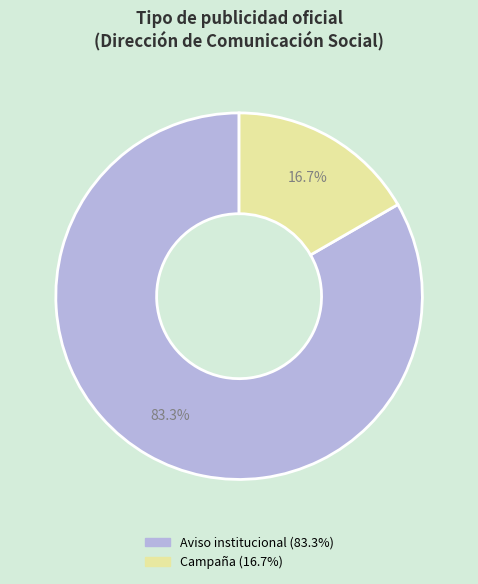

Is there a majority slice in this chart?

Yes